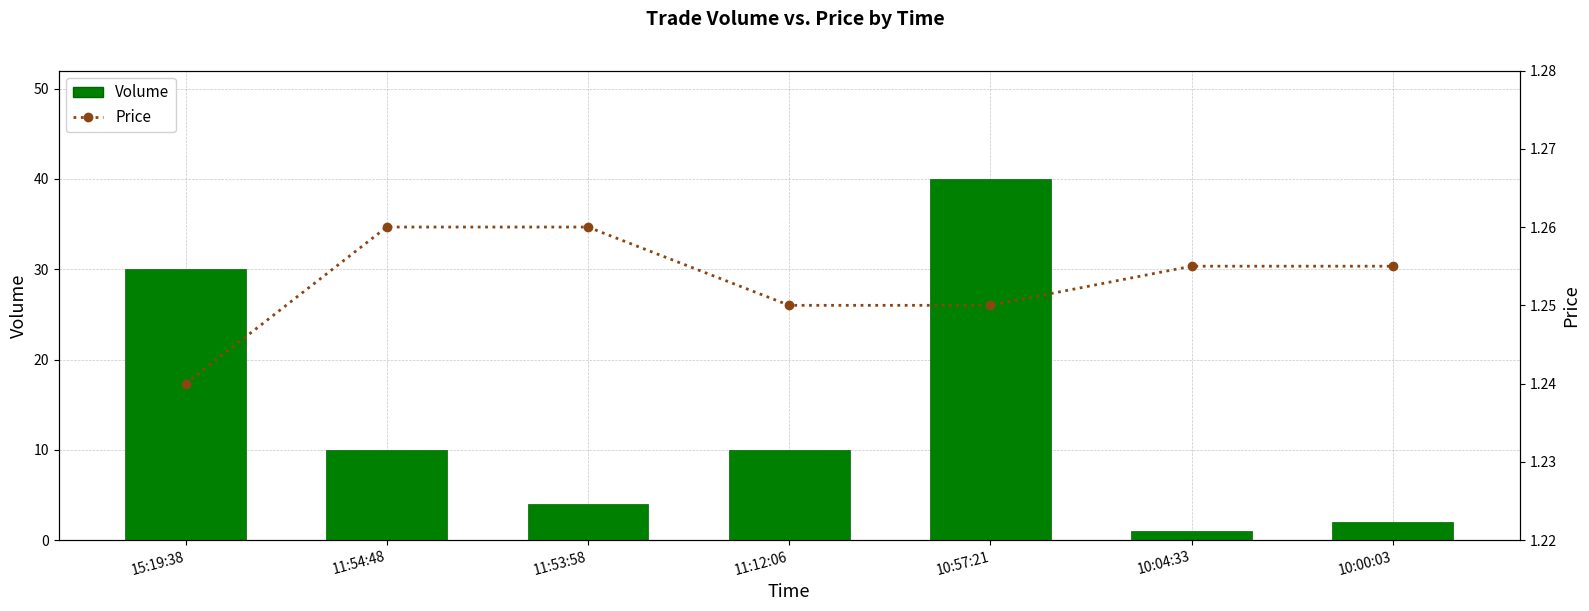

What is the smallest value displayed?

1.0